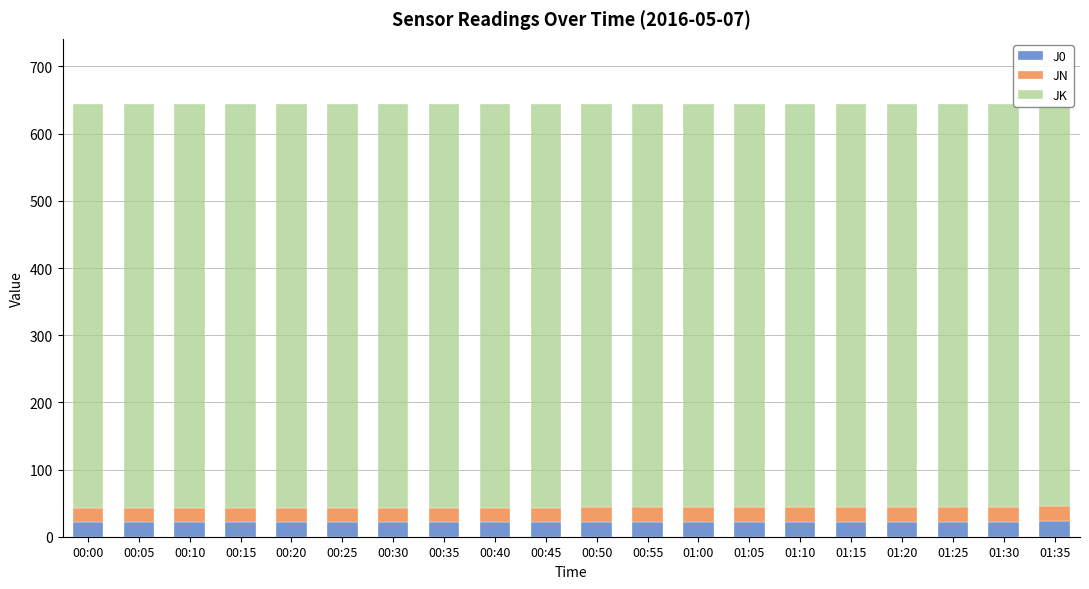

At which label does JN first exceed 22?

00:45